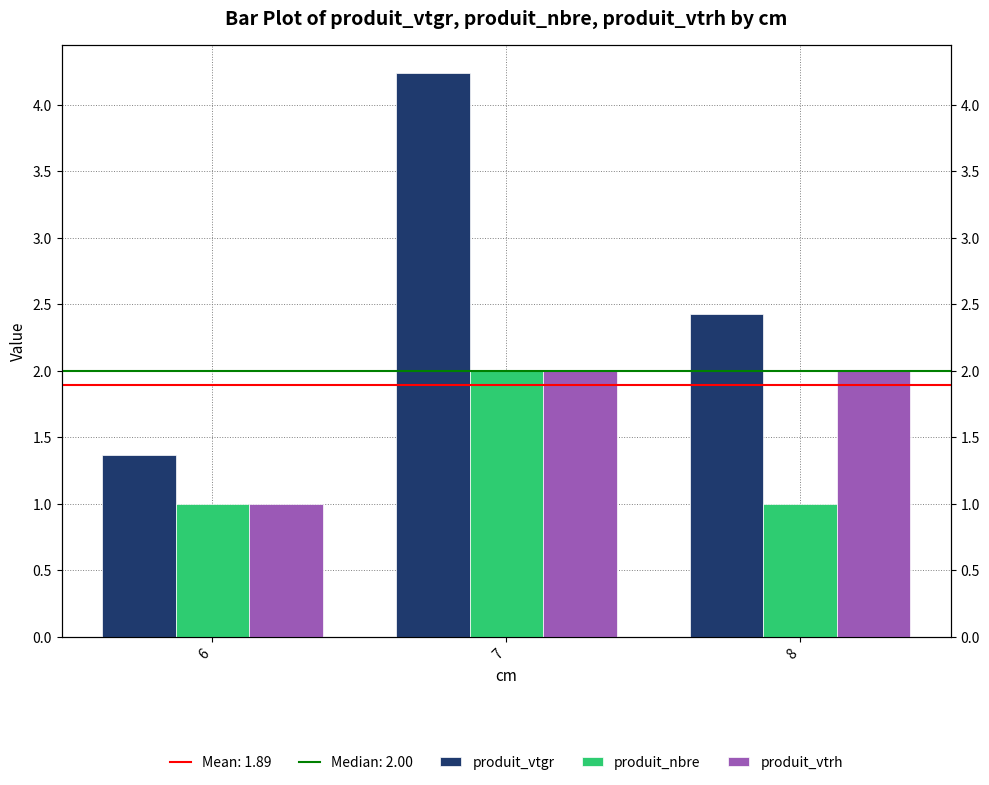

Which category has the lowest value across all series?

6